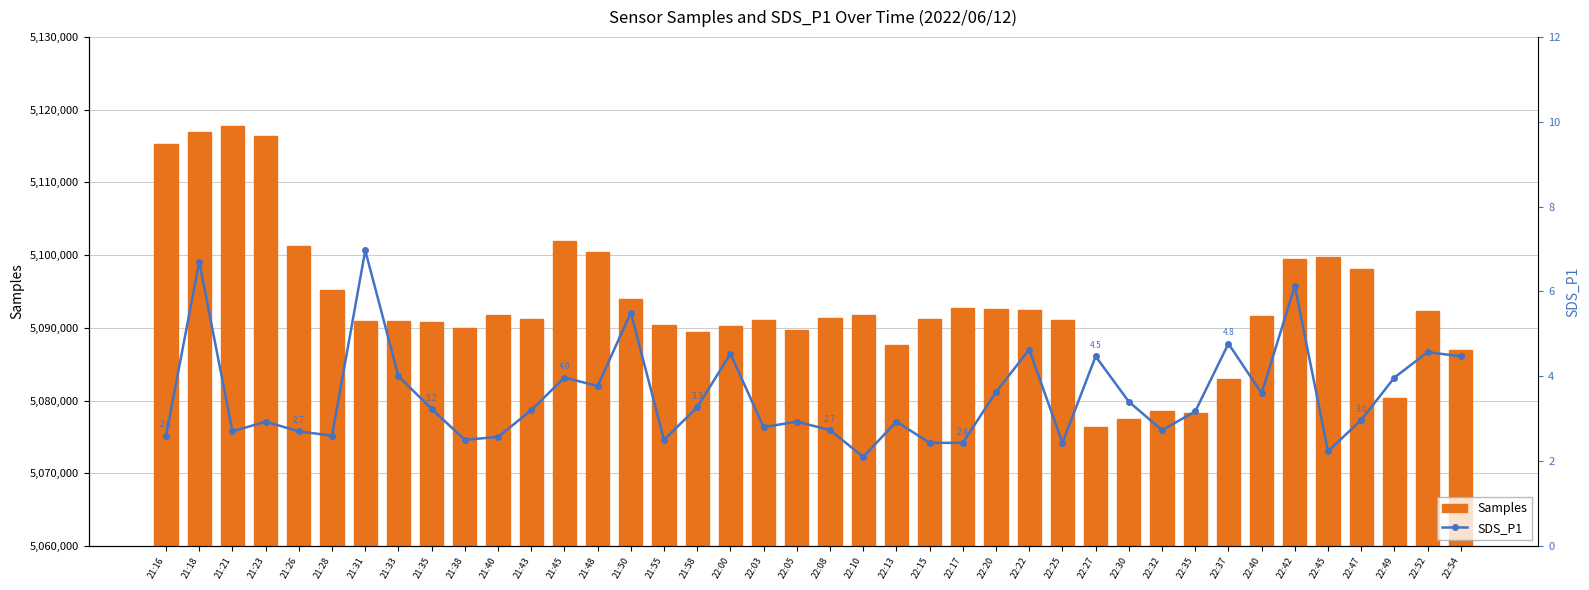

List the labels in order of SDS_P1 value, smallest first.

22:10, 22:45, 22:15, 22:17, 22:25, 21:38, 21:55, 21:40, 21:16, 21:28, 21:21, 21:26, 22:08, 22:32, 22:03, 21:23, 22:05, 22:13, 22:47, 22:35, 21:43, 21:35, 21:58, 22:30, 22:40, 22:20, 21:48, 21:45, 22:49, 21:33, 22:27, 22:54, 22:00, 22:52, 22:22, 22:37, 21:50, 22:42, 21:18, 21:31